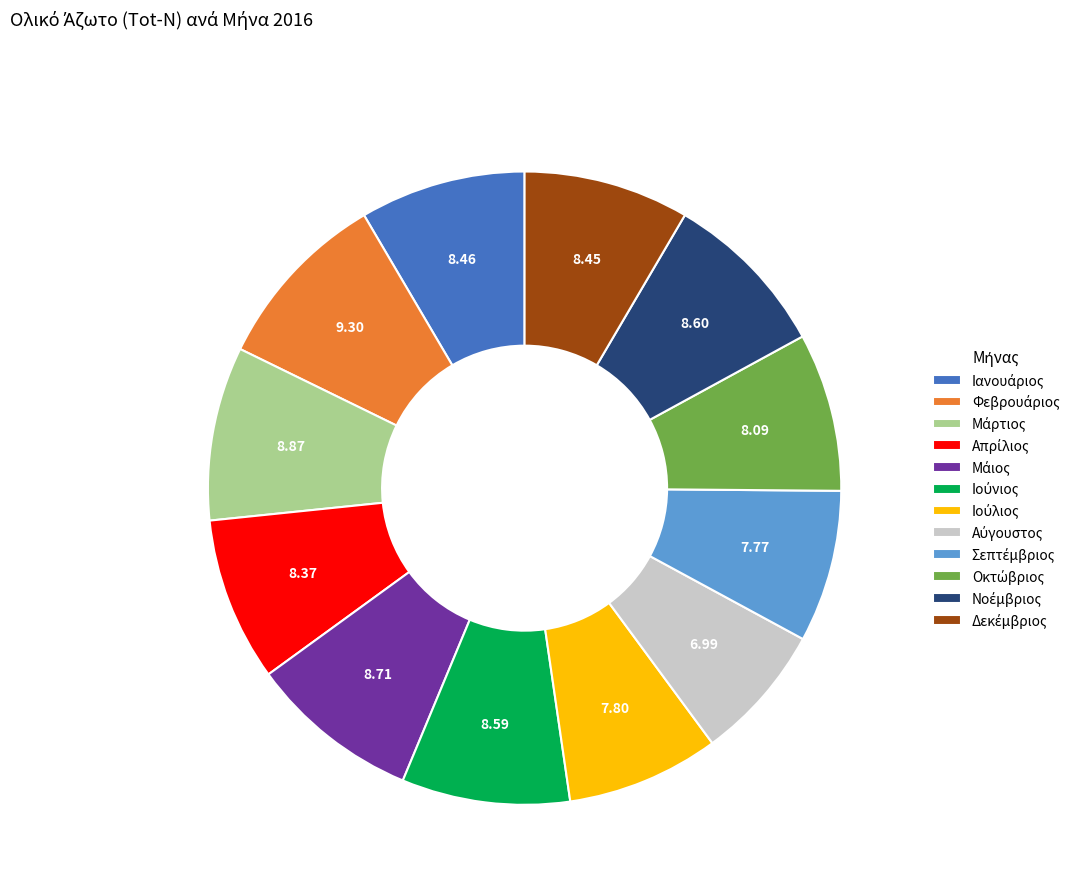

Does any single category account for the majority?

No